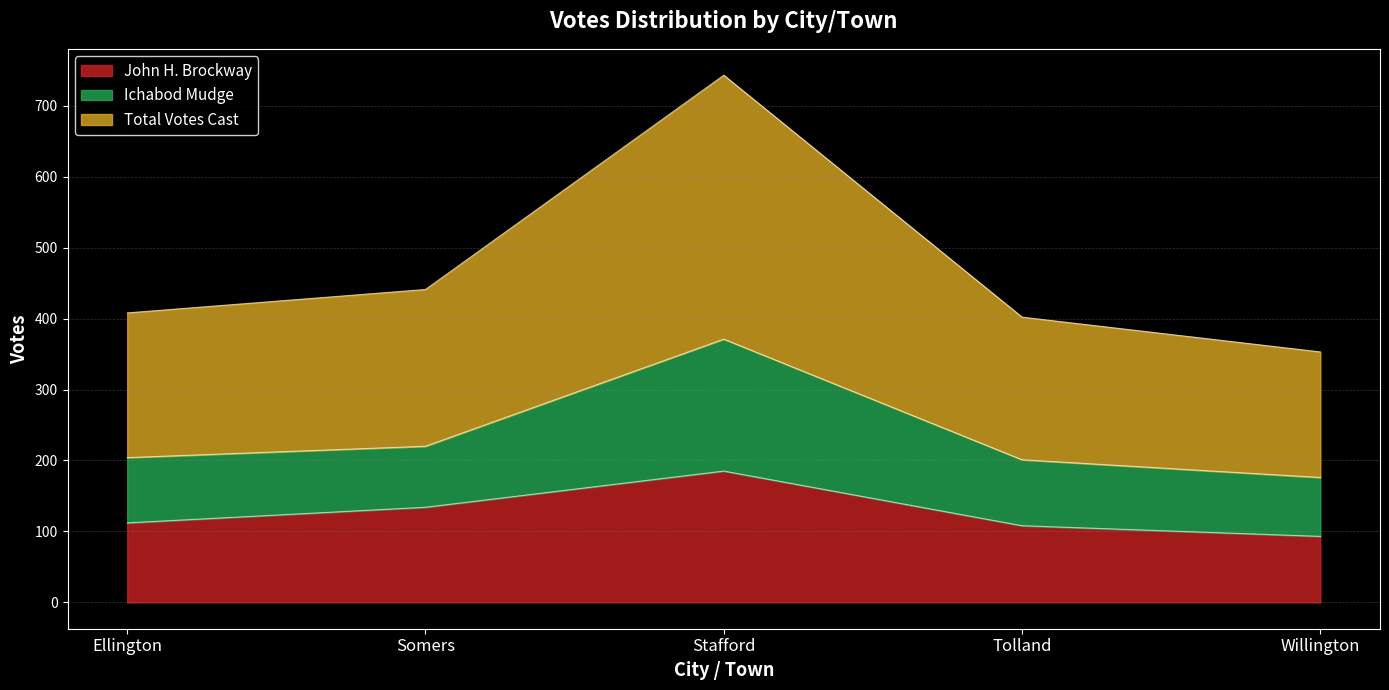

What are all the series names shown in the legend?

John H. Brockway, Ichabod Mudge, Total Votes Cast